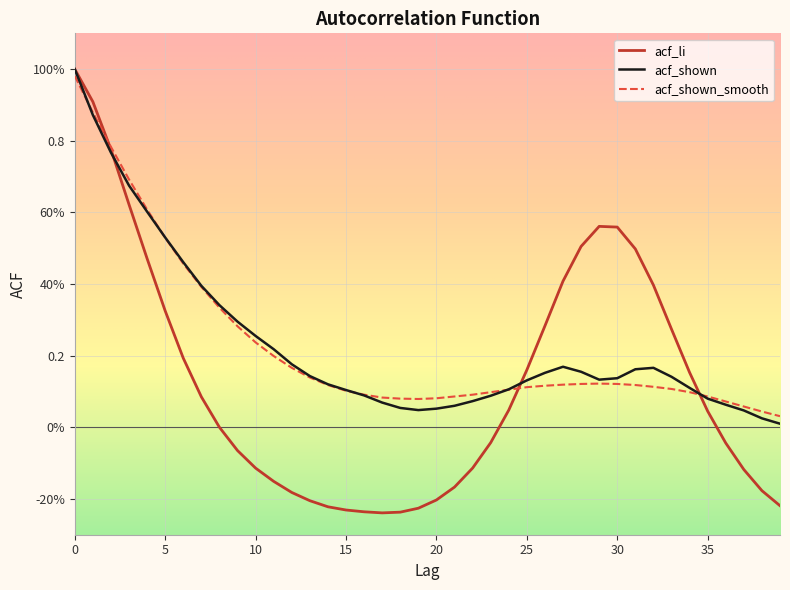

Does the chart display data point markers on the line(s)?

No